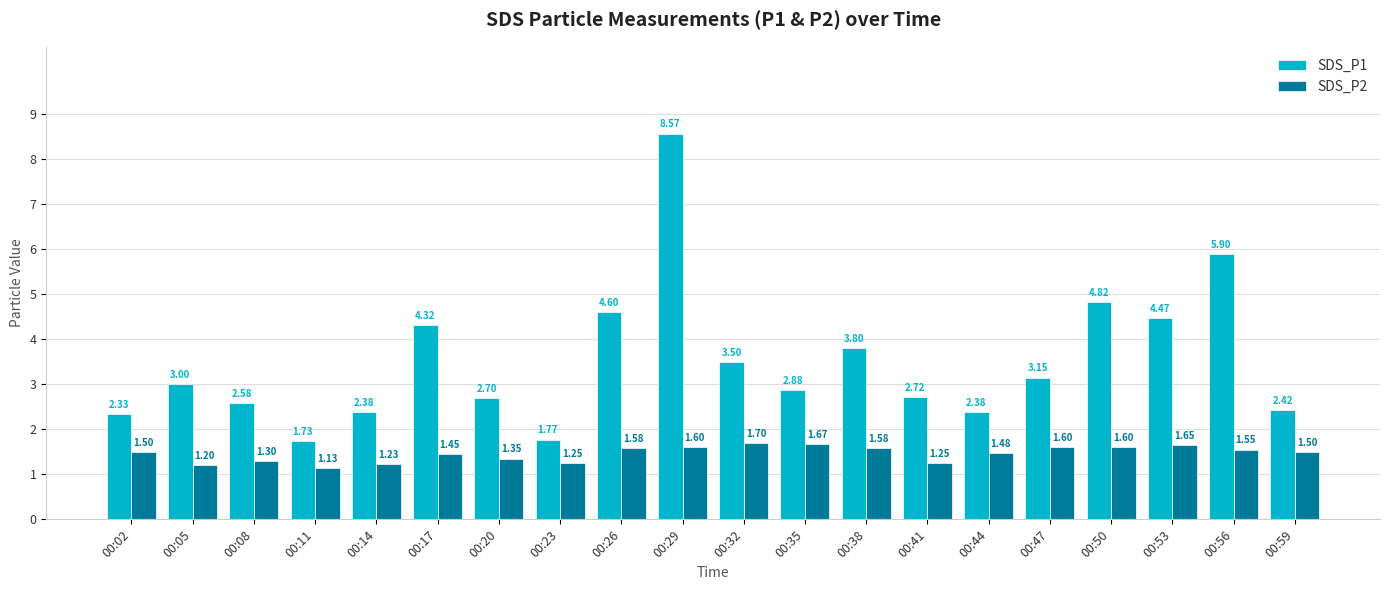

Is the value of SDS_P1 at 00:26 greater than the value of SDS_P2 at 00:38?

Yes